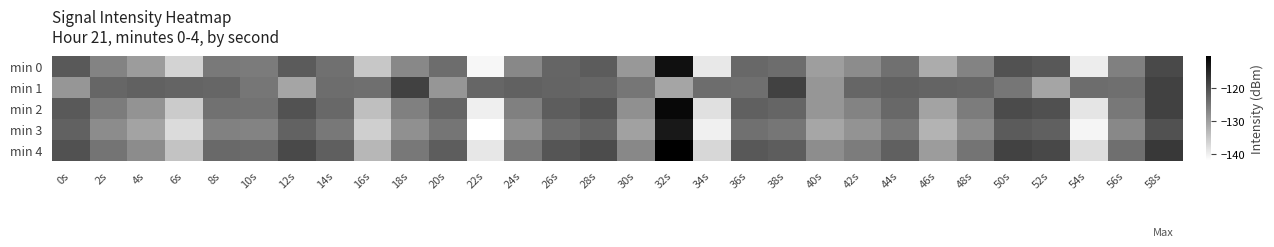

Rank the series at 38s from lowest to highest value.

min 3, min 0, min 2, min 4, min 1